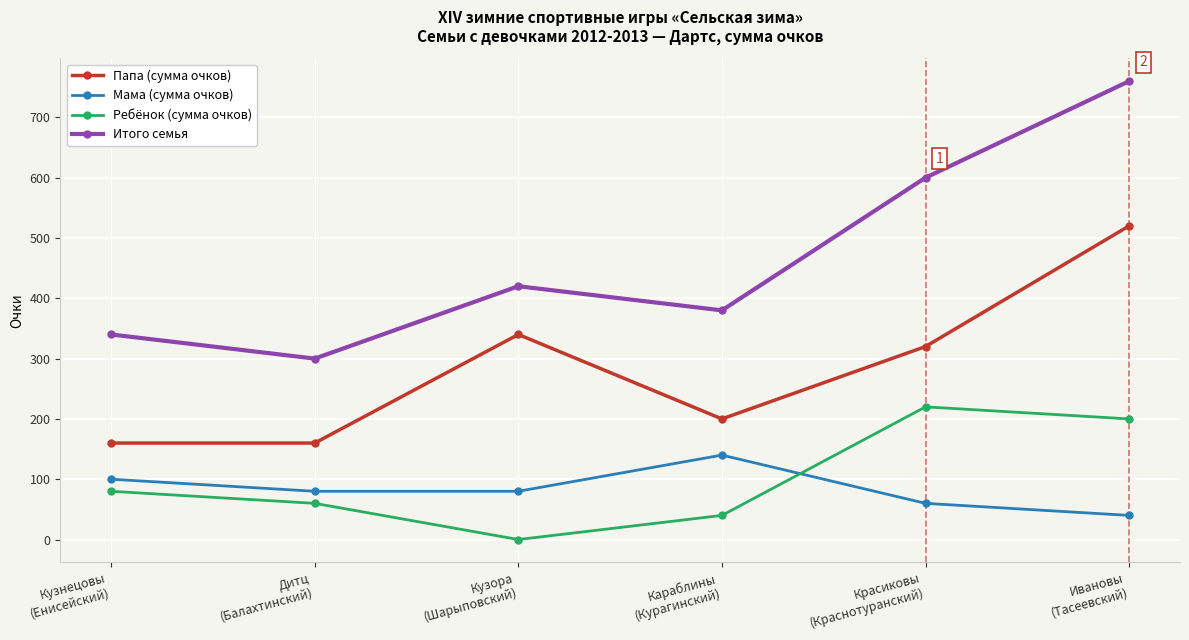

What position from the left is Кузора
(Шарыповский)?

3